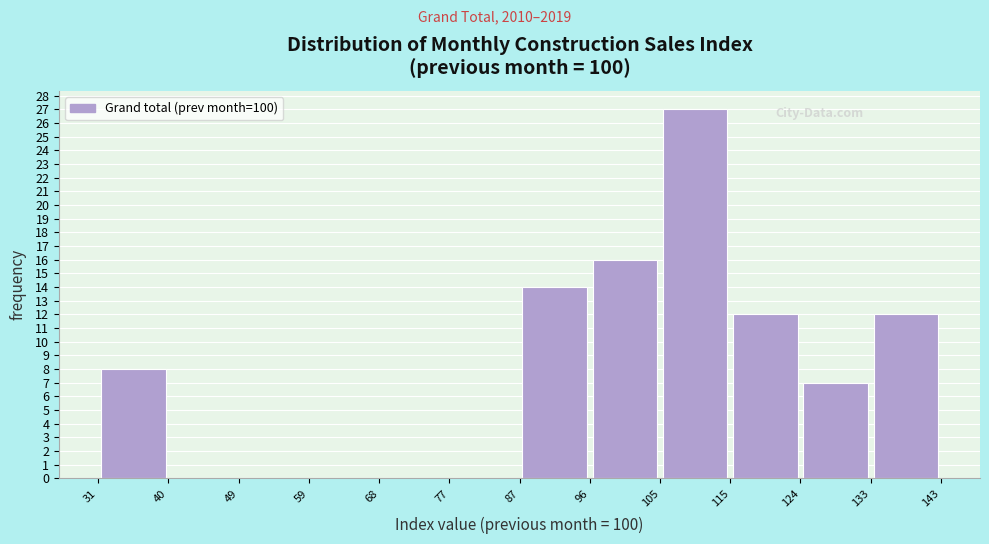

Reading left to right, transcribe this chart: for each bar, give the range it covers on the x-axis and its height. The values are not printed on the chart, so give them approximately, as read against the axis.

31 to 40: 8
40 to 49: 0
49 to 59: 0
59 to 68: 0
68 to 77: 0
77 to 87: 0
87 to 96: 14
96 to 105: 16
105 to 115: 27
115 to 124: 12
124 to 133: 7
133 to 143: 12